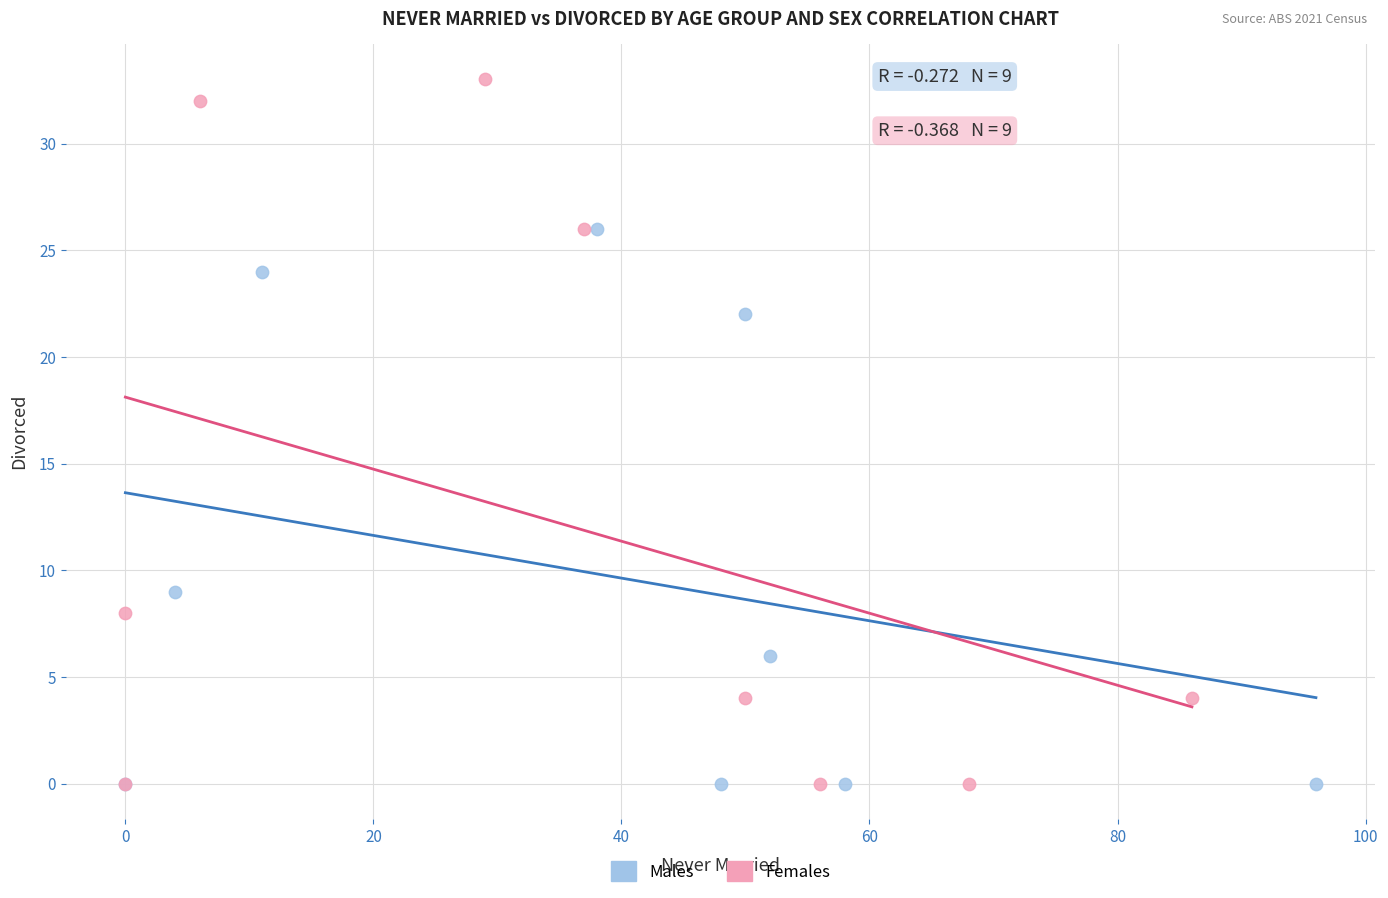

Which series reaches the maximum Y coordinate?

Females